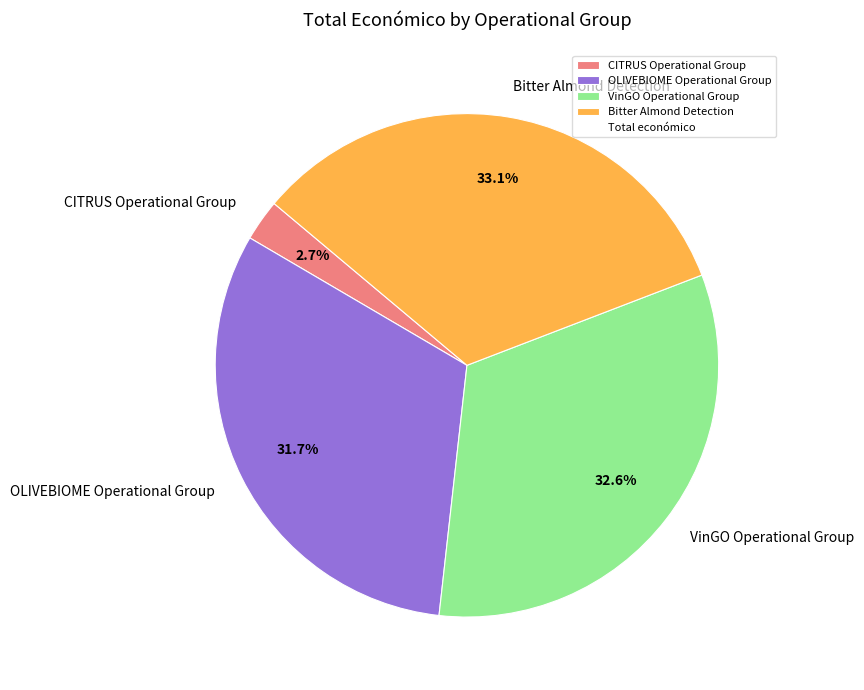

The VinGO Operational Group slice represents 33% of the pie. True or false?

True